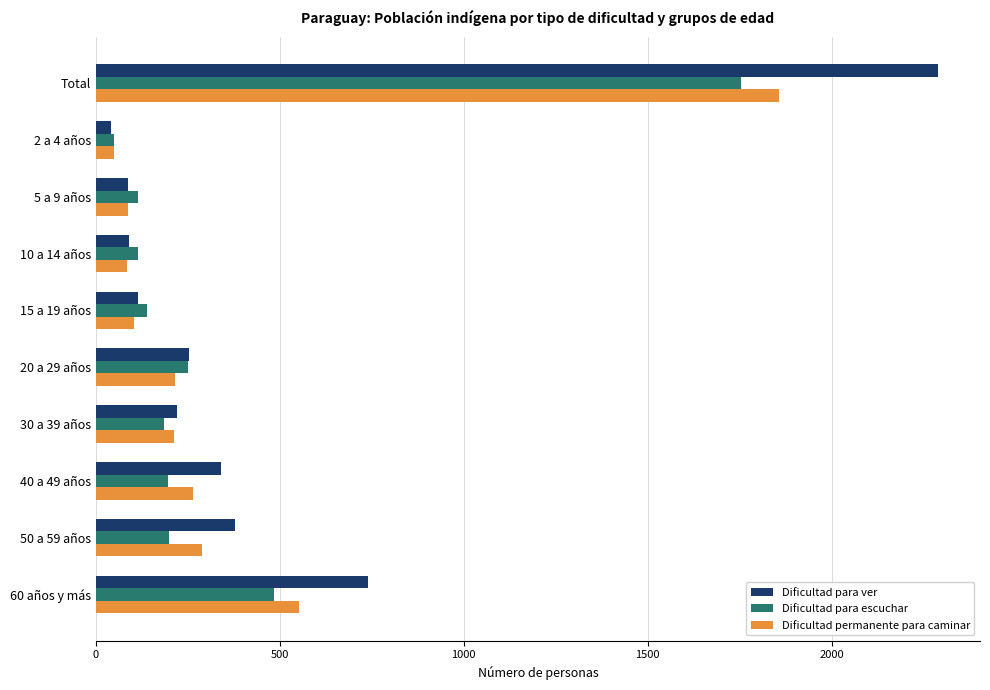

Which series changed the most between Total and 2 a 4 años?

Dificultad para ver